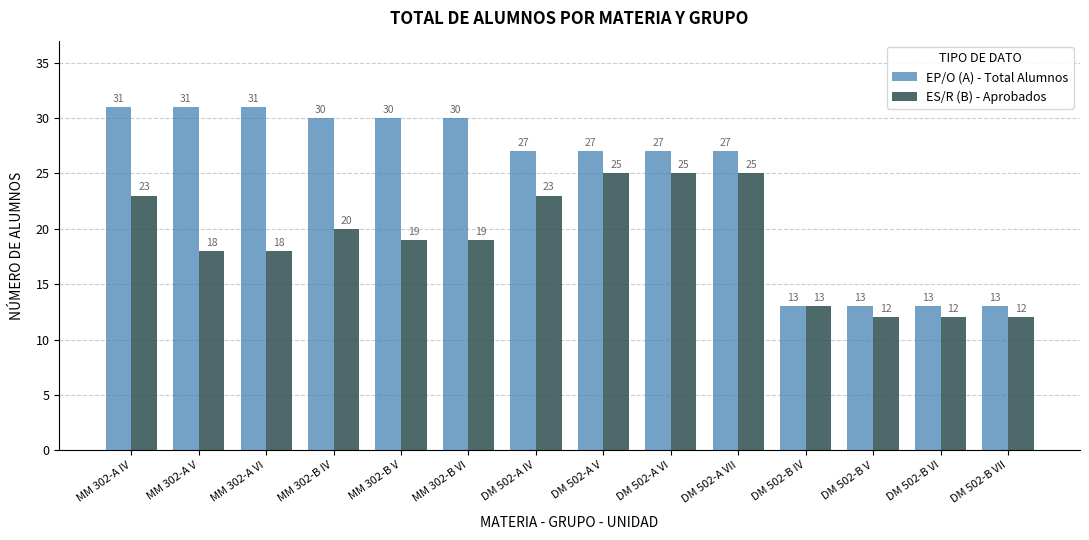

What is the approximate value of EP/O (A) - Total Alumnos at MM 302-A VI?

31